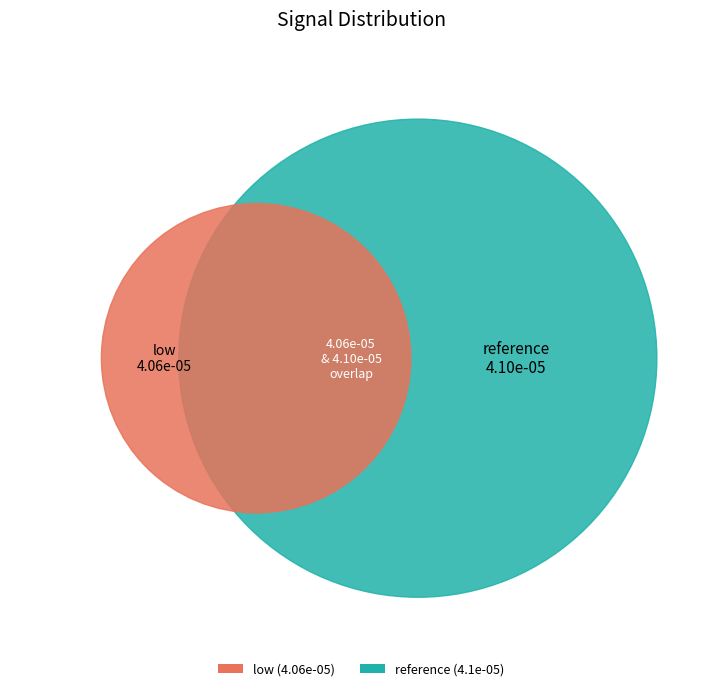

Is there a majority slice in this chart?

No